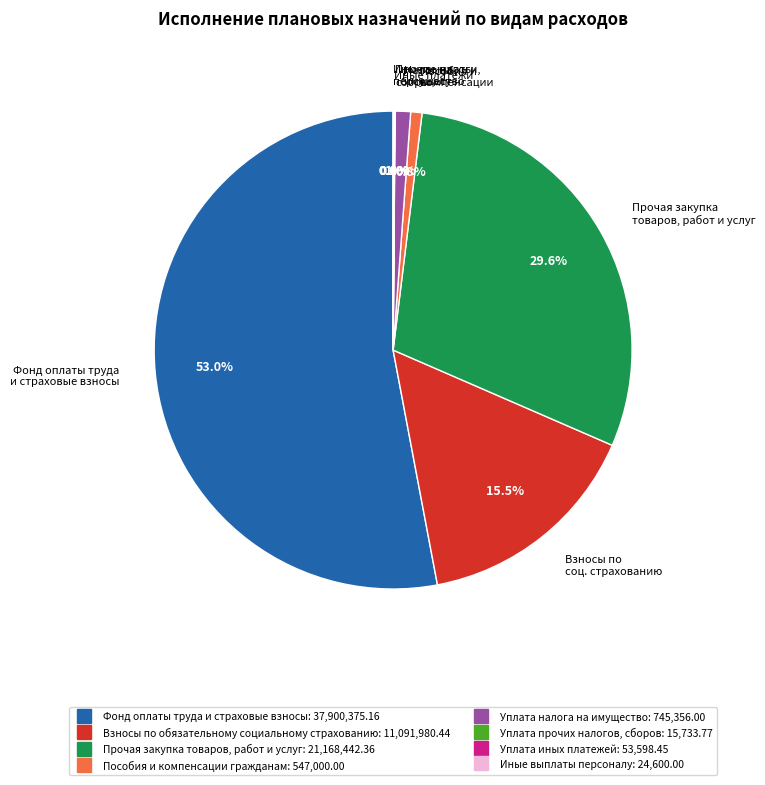

What percentage is the Уплата налога на имущество slice, to the nearest percent?

1%